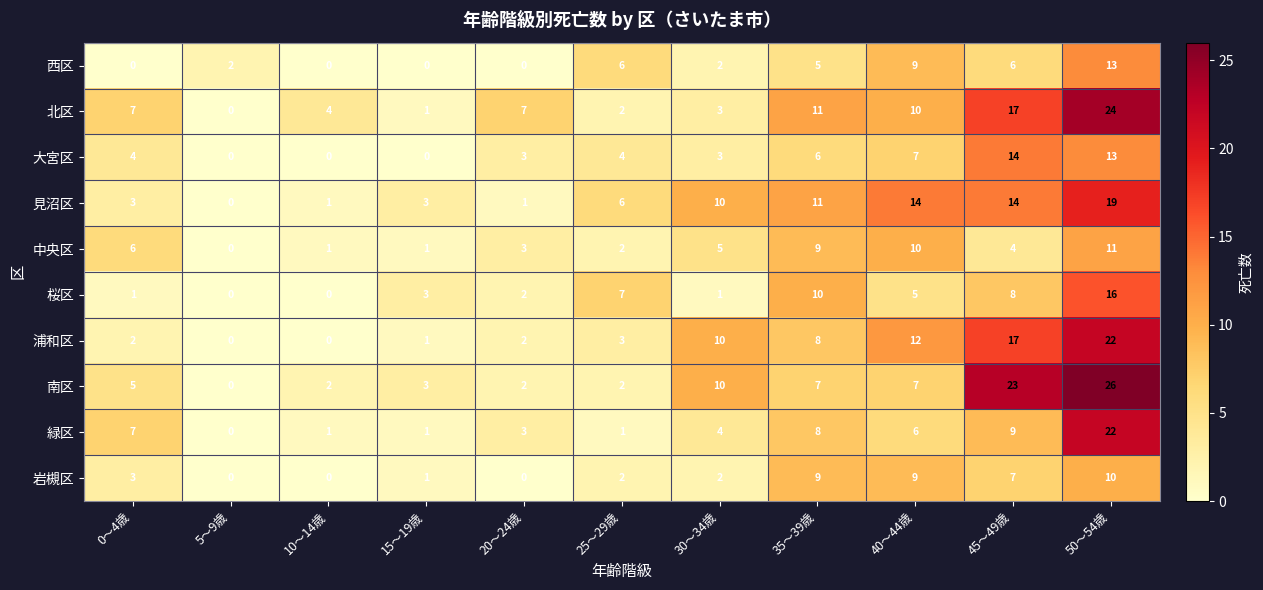

Is it true that 岩槻区 equals 1 at 15～19歳?

True